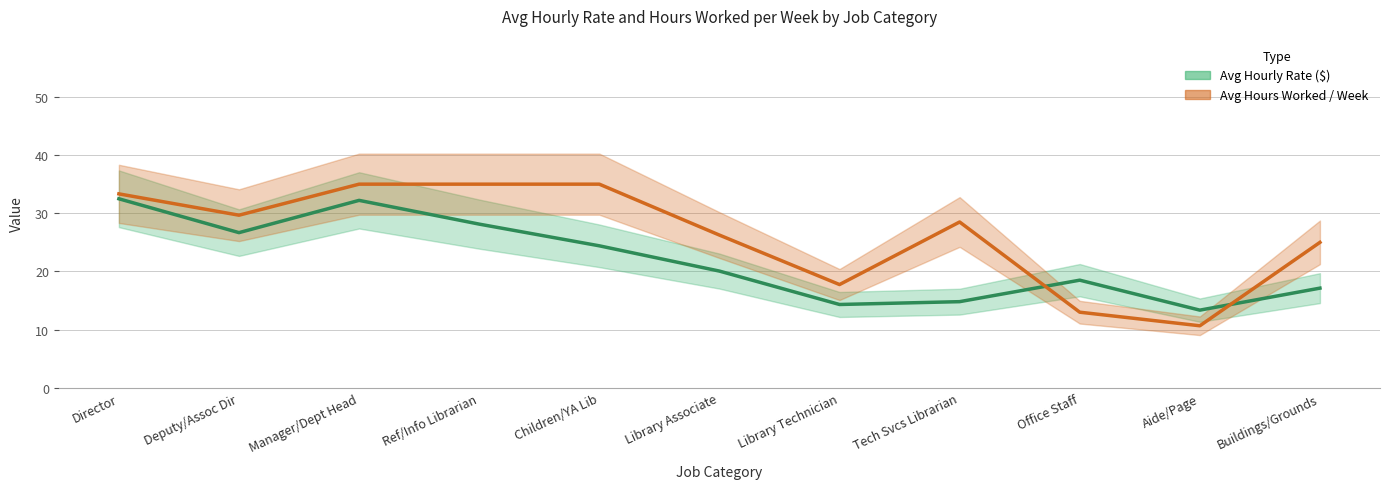

At how many categories does at least one series exceed 27?

6